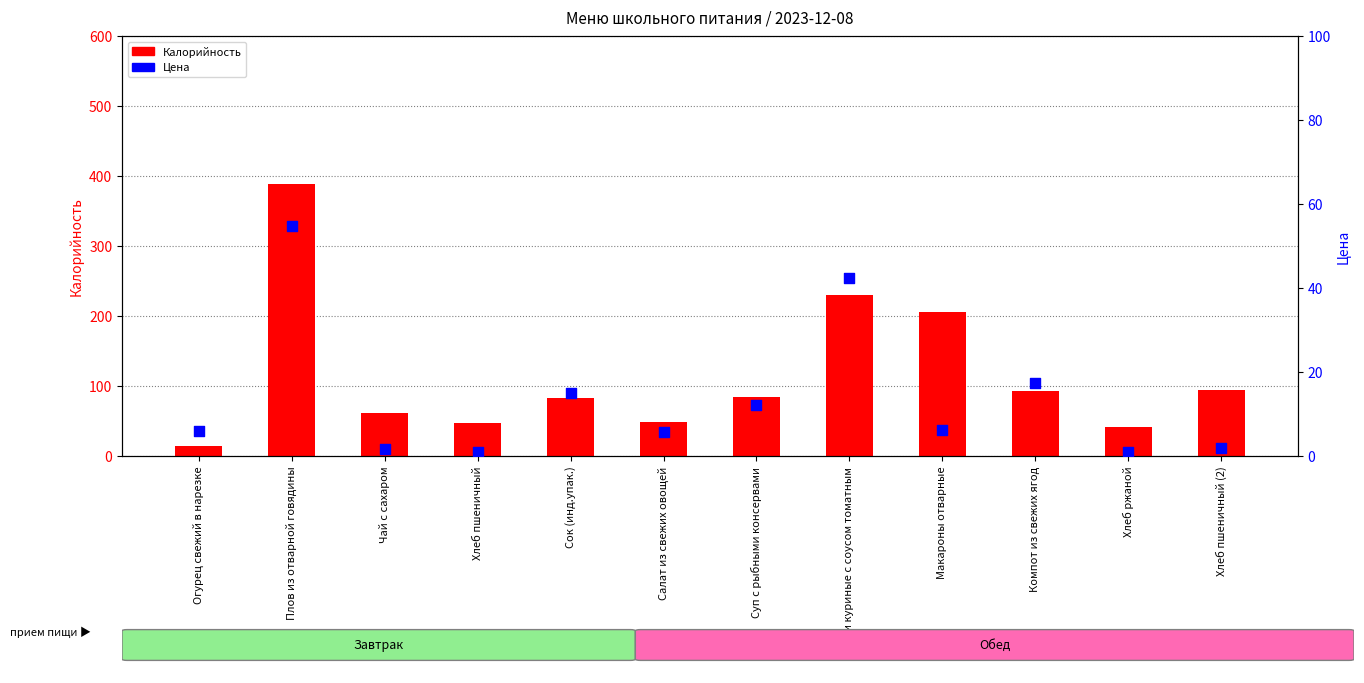

Which series has the largest Y range (max minus min)?

Калорийность